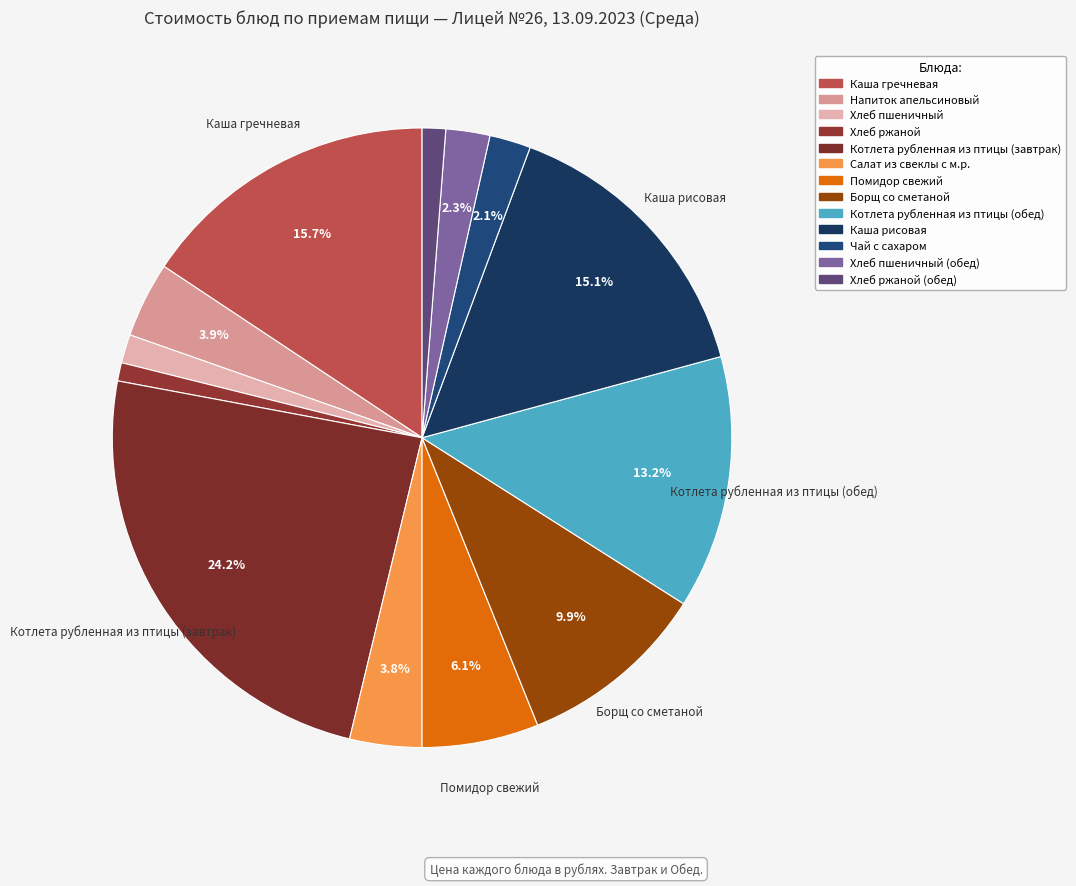

Rank the categories by value from highest to lowest.

Котлета рубленная из птицы (завтрак), Каша гречневая, Каша рисовая, Котлета рубленная из птицы (обед), Борщ со сметаной, Помидор свежий, Напиток апельсиновый, Салат из свеклы с м.р., Хлеб пшеничный (обед), Чай с сахаром, Хлеб пшеничный, Хлеб ржаной (обед), Хлеб ржаной